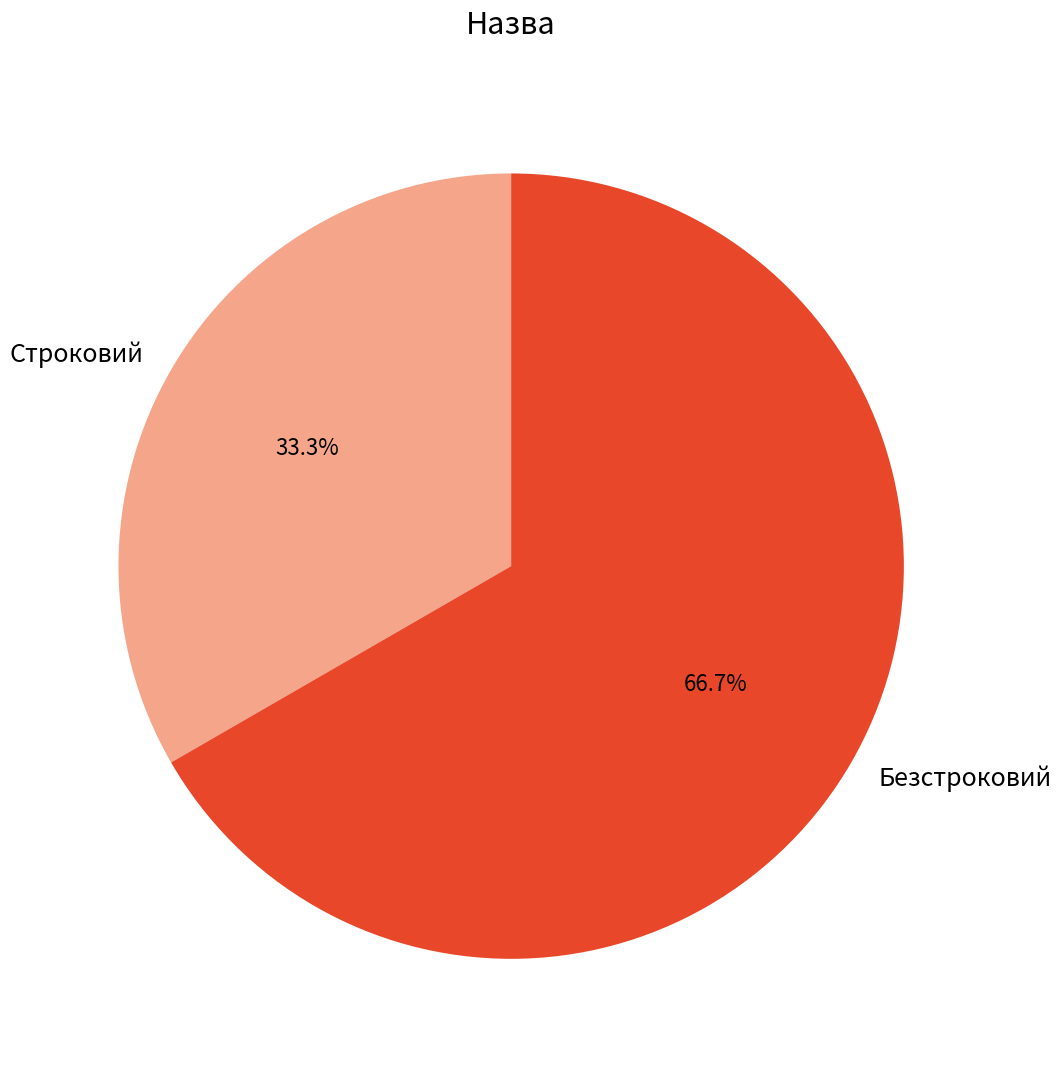

To the nearest percent, what portion does Строковий represent?

33%